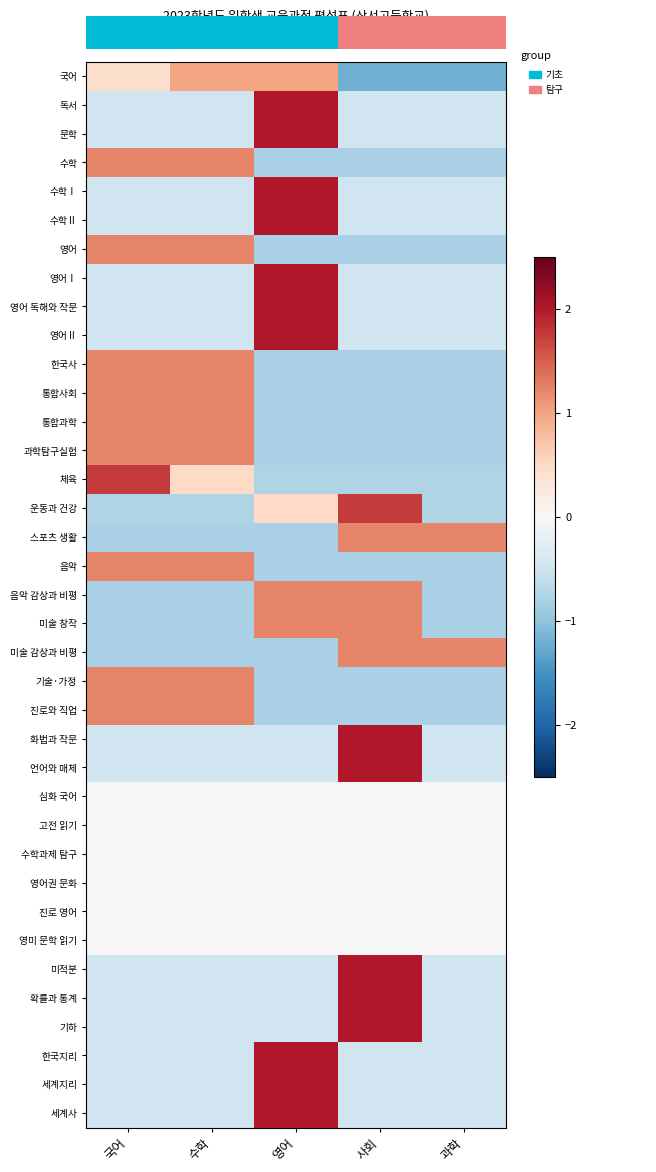

At which label does 문학 reach its peak?

영어